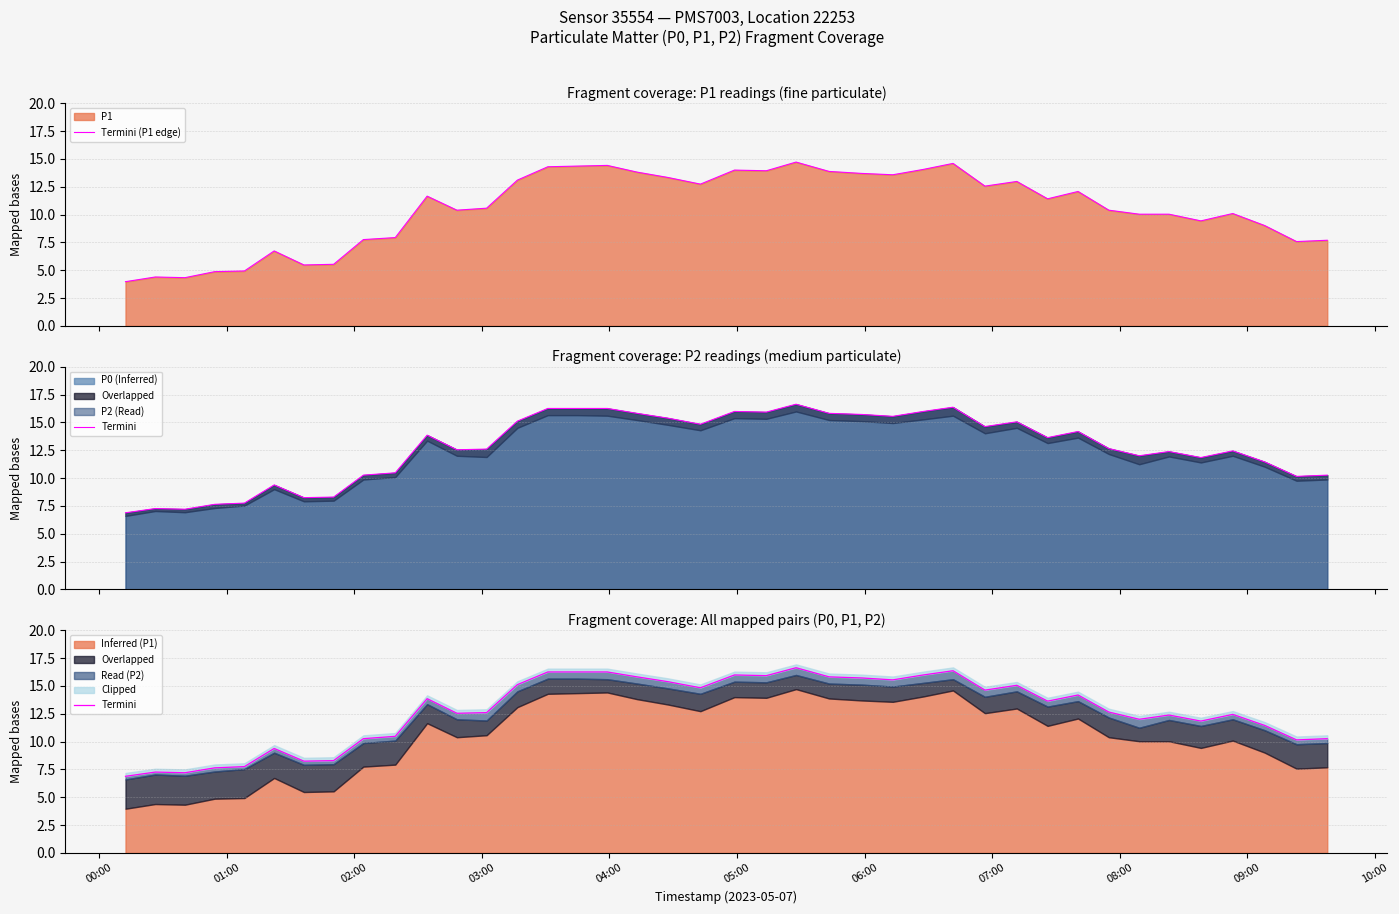

What is the lowest value of the Termini (P1 edge) series?

4.0